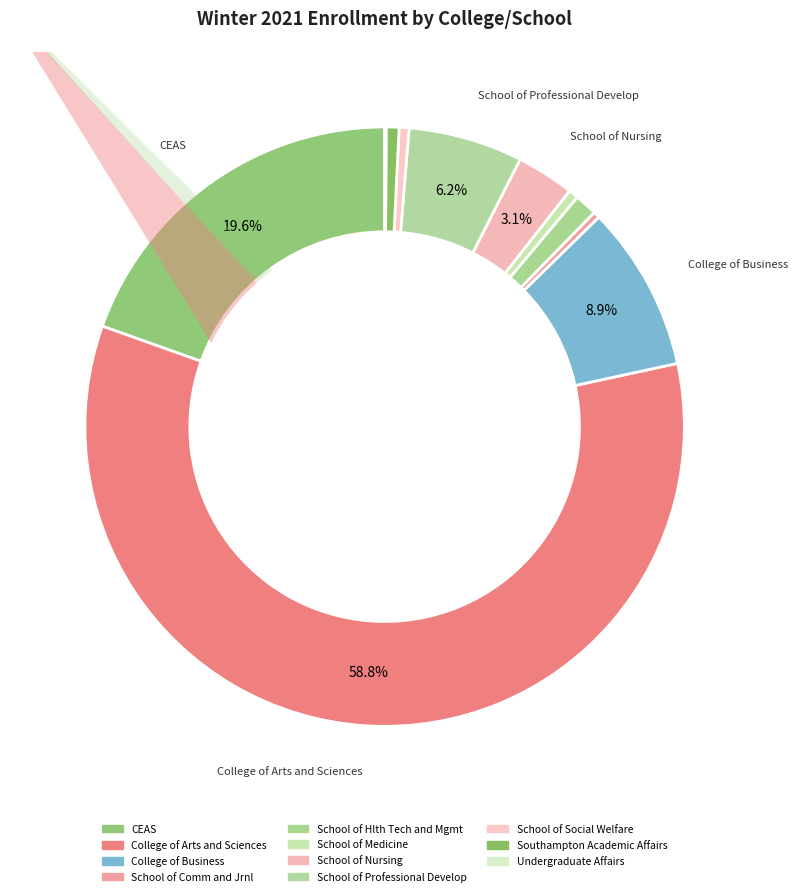

What is the largest slice in the pie chart?

College of Arts and Sciences